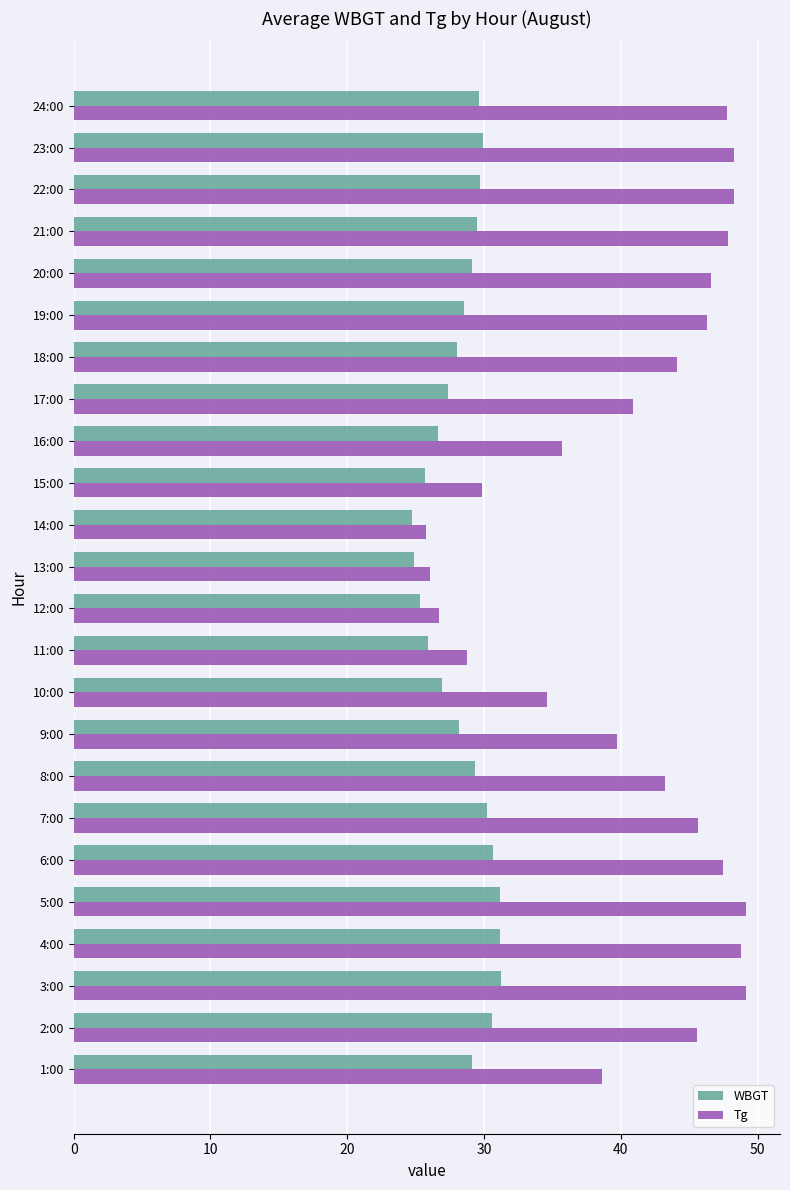

What is the sum of all Tg values?

984.8